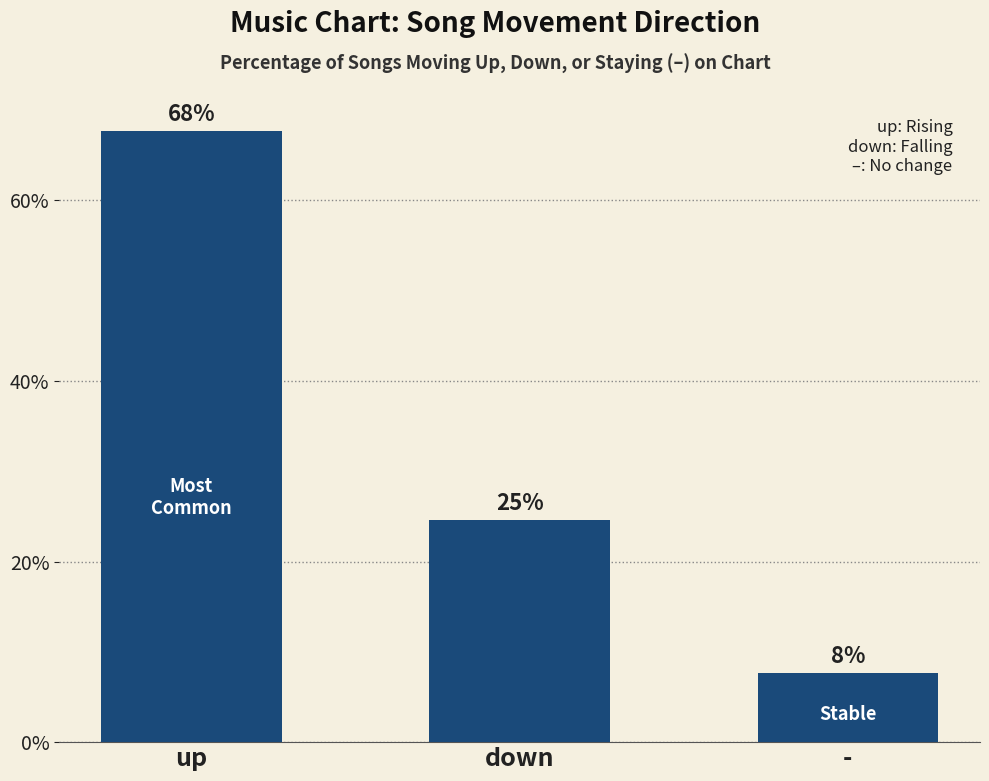

What is the difference between the values at up and -?

60.0